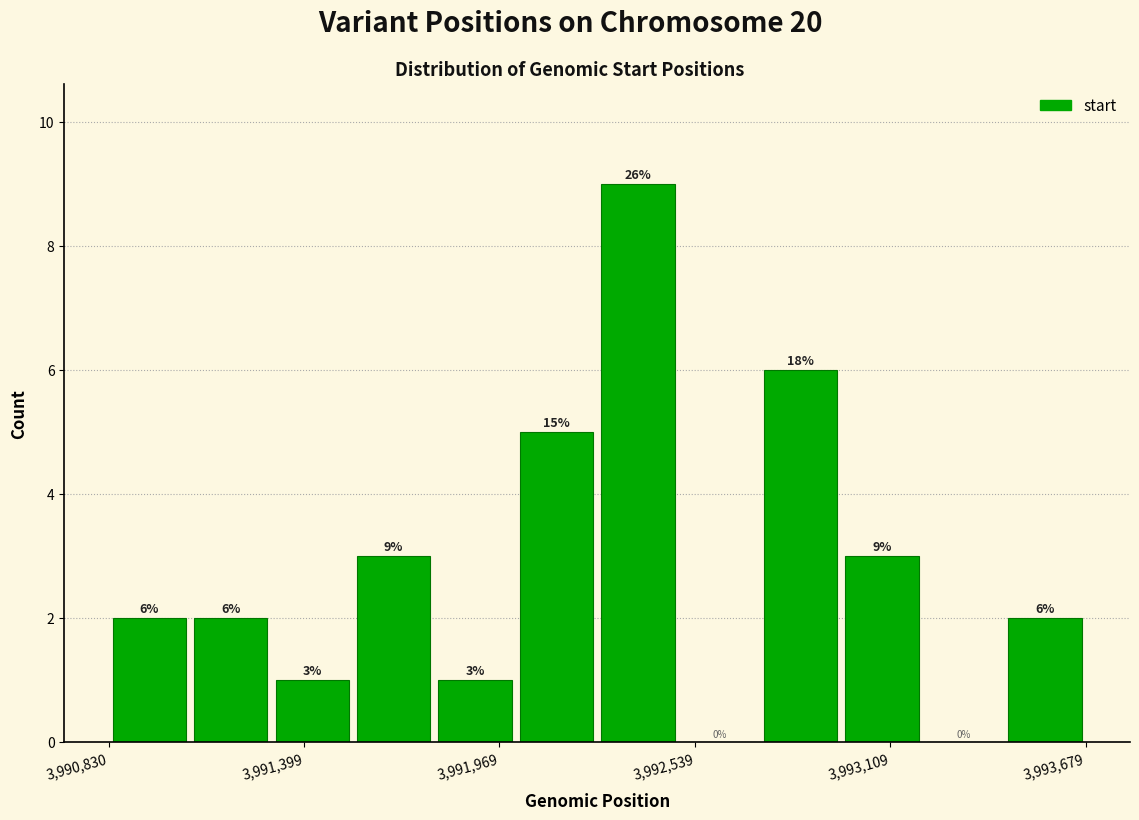

Around what value on the x-axis is the tallest bar? Give the approximate position of its centre, as read against the axis.

3992400